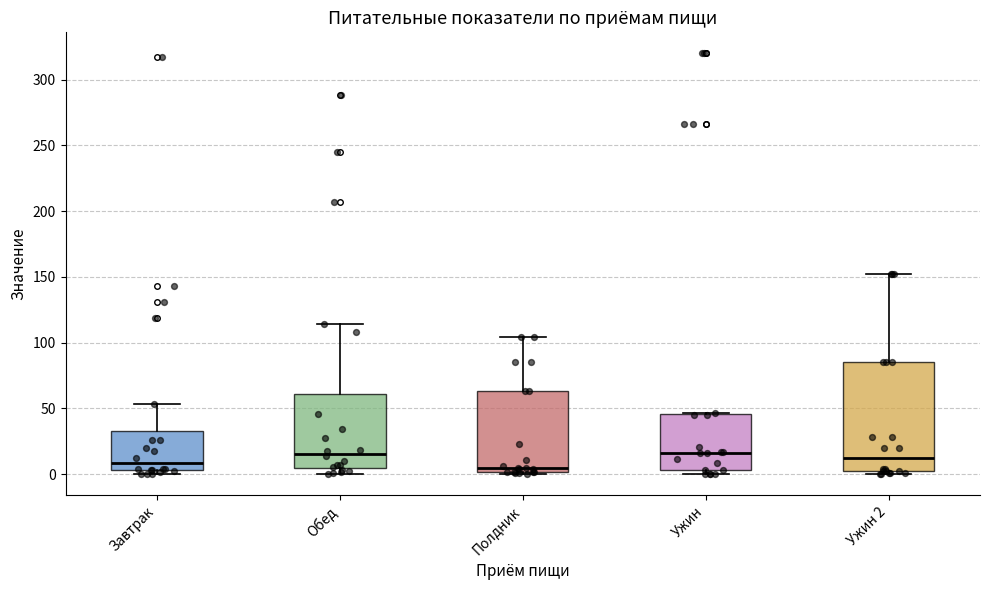

Comparing the boxes themselves (not the whiskers), which one is the tallest?

Ужин 2